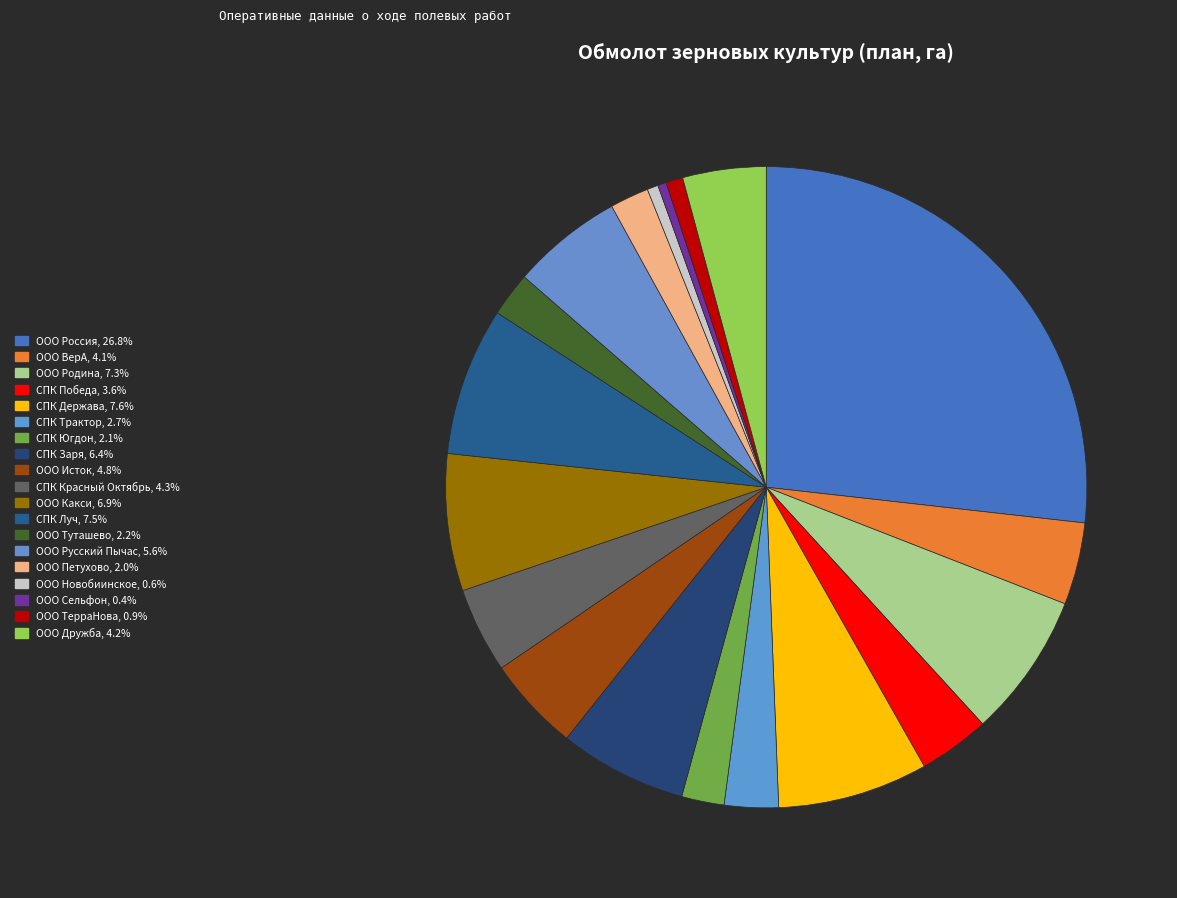

Is СПК Заря the majority of the pie?

No